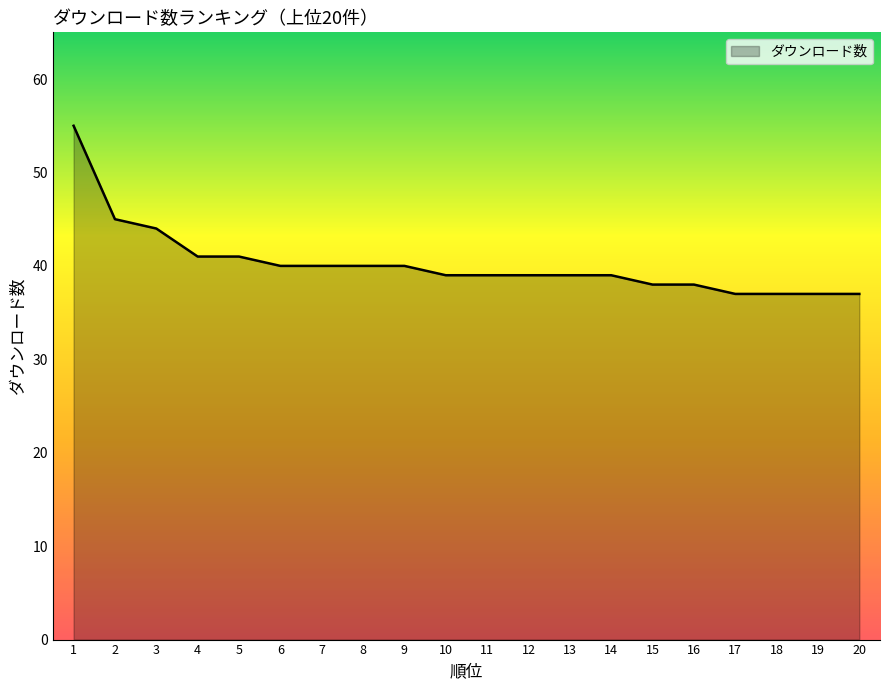

Between 11 and 17, which is larger?

11